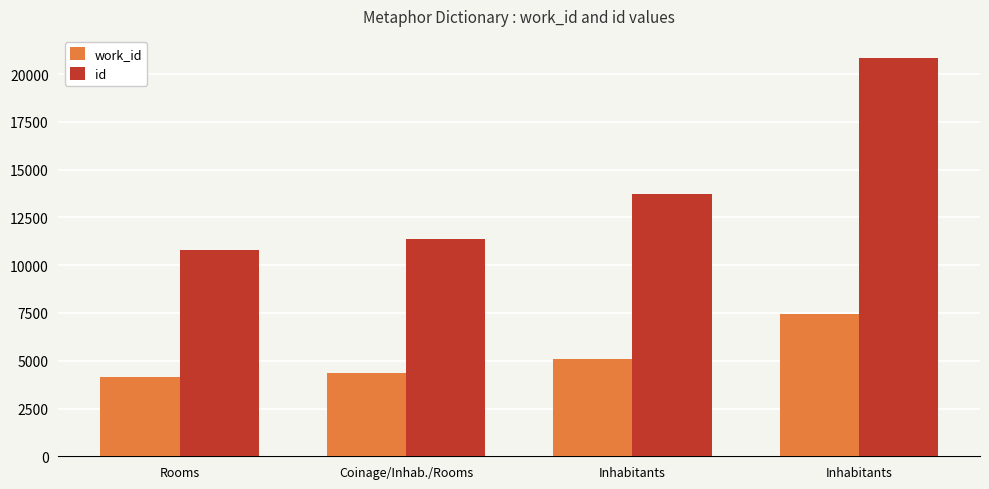

How many values in the work_id series are below 5088?

2